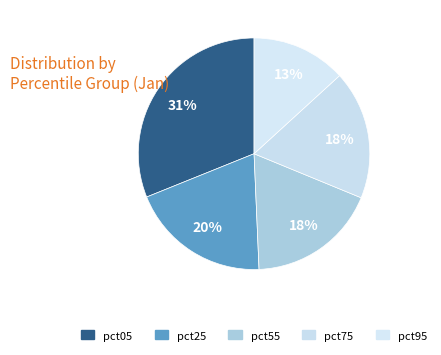

Is there any slice that represents more than half of the pie?

No